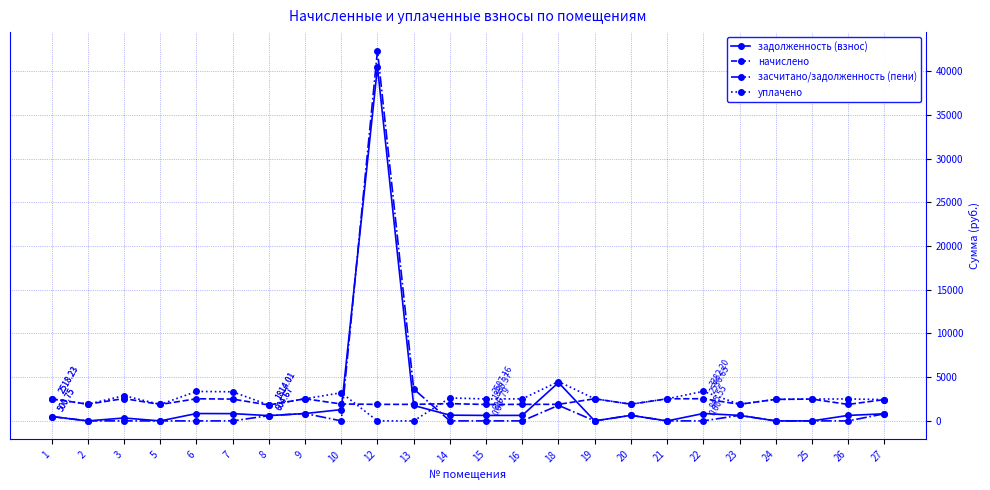

At how many categories does at least one series exceed 39121?

1